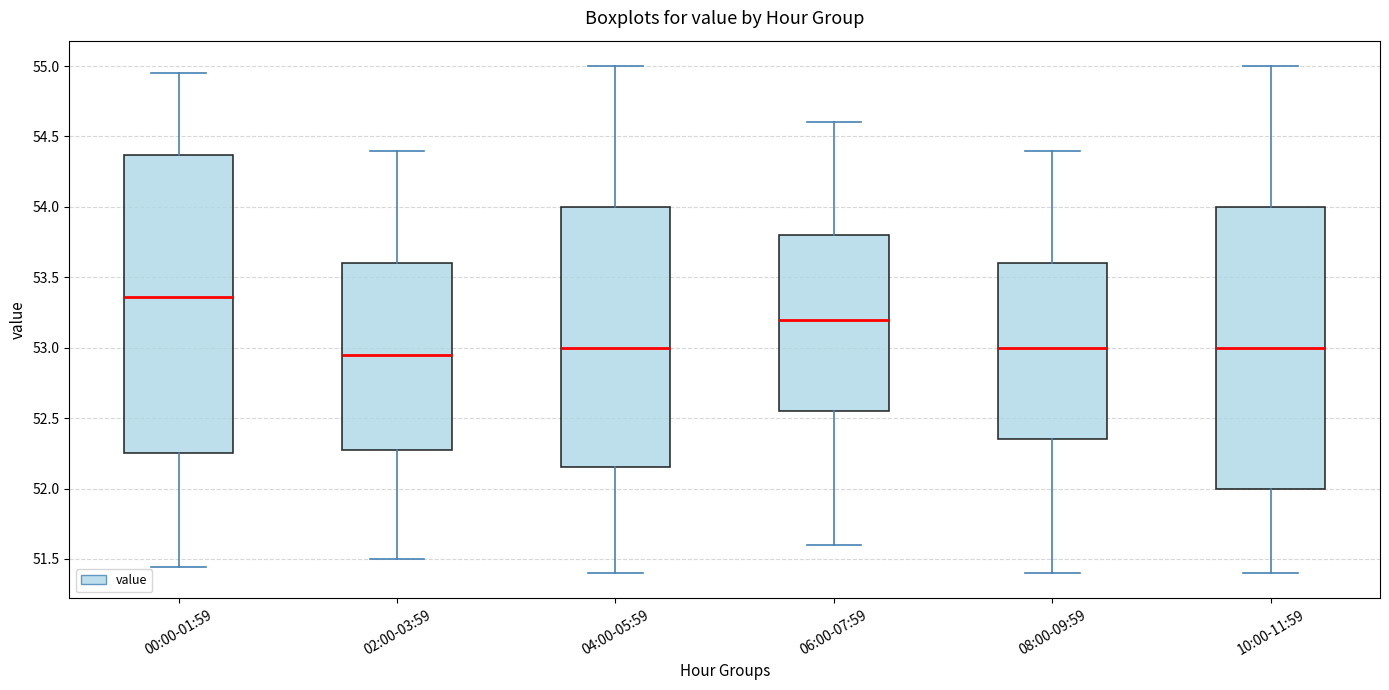

Reading left to right, read every box against the y-axis: the position of its median line, the range the box covers, and the ends of its whiskers. The values are not printed on the chart, so give them approximately, as read against the axis.

00:00-01:59: median 53.35, box 52.25 to 54.35, whiskers 51.45 to 54.95
02:00-03:59: median 52.95, box 52.30 to 53.60, whiskers 51.50 to 54.40
04:00-05:59: median 53.00, box 52.15 to 54.00, whiskers 51.40 to 55.00
06:00-07:59: median 53.20, box 52.55 to 53.80, whiskers 51.60 to 54.60
08:00-09:59: median 53.00, box 52.35 to 53.60, whiskers 51.40 to 54.40
10:00-11:59: median 53.00, box 52.00 to 54.00, whiskers 51.40 to 55.00